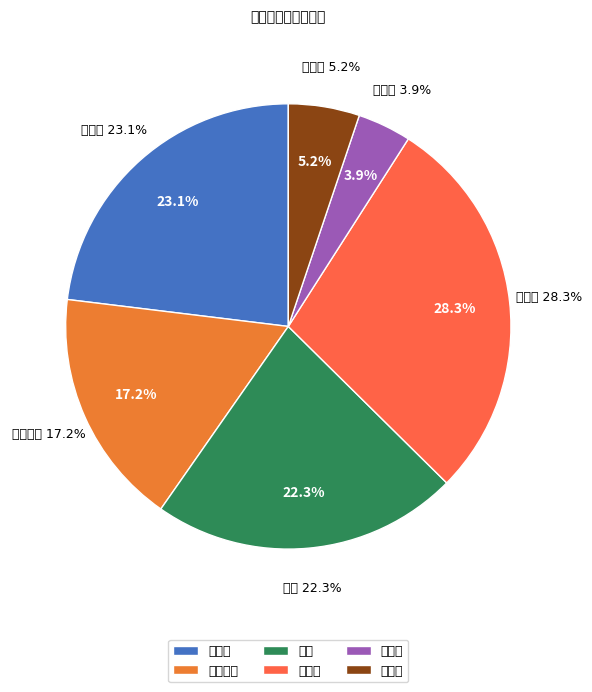

To the nearest percent, what is the difference between the largest and smallest slice percentages?

24%